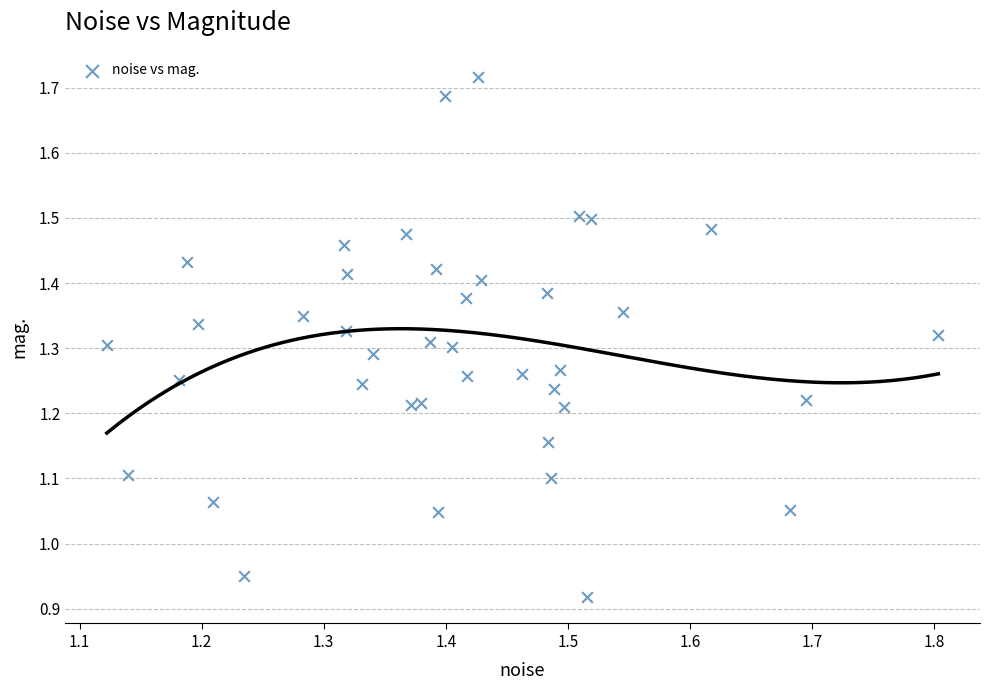

What is the range of X values (max minus min)?

0.7